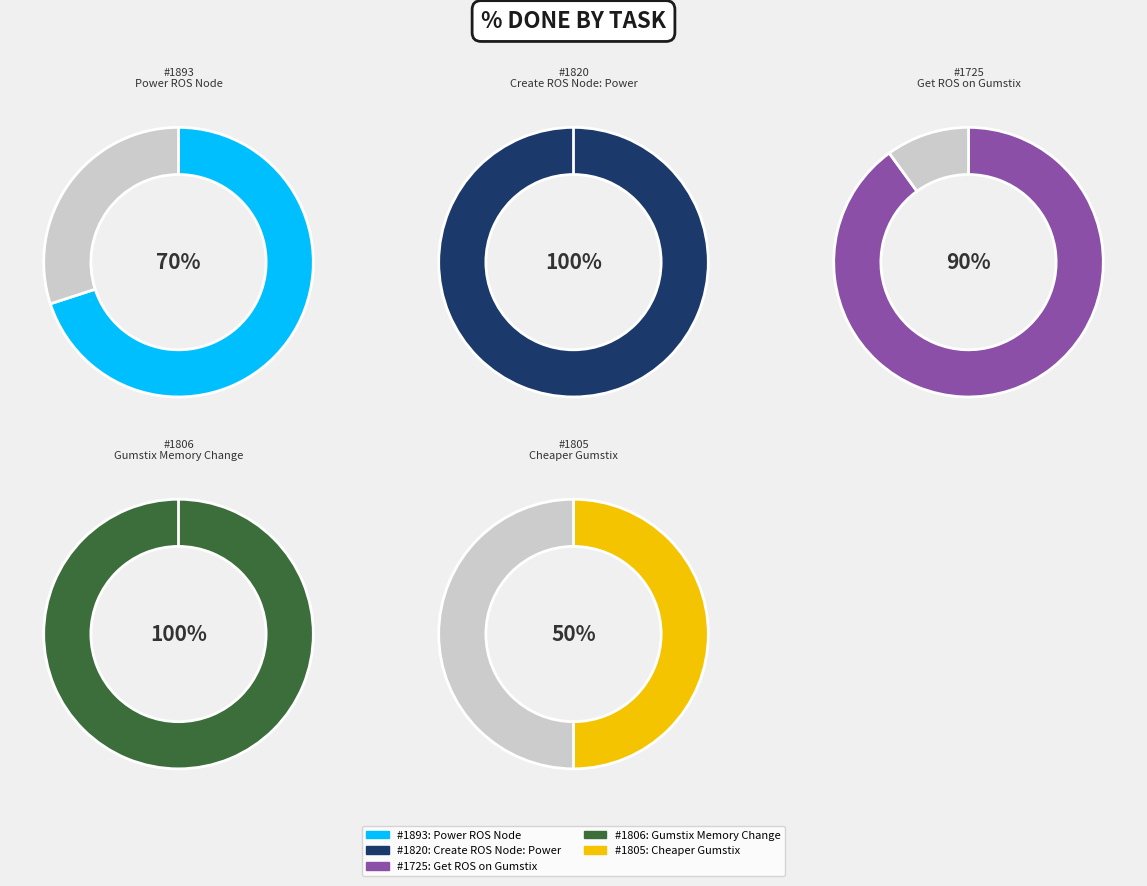

To the nearest percent, what portion does 1806 represent?

24%